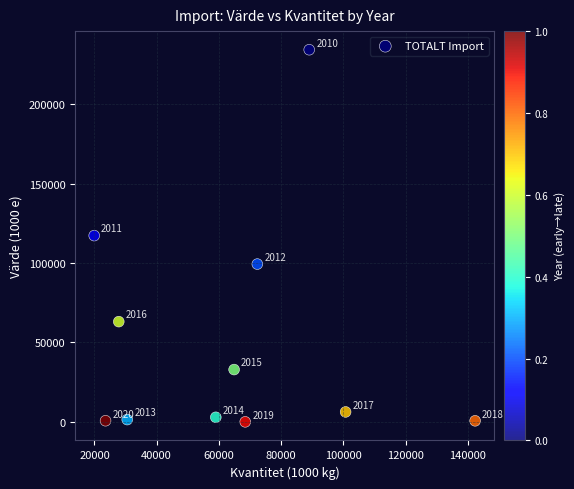

What Y value in the scatter plot is closest to 117182?

117284.5